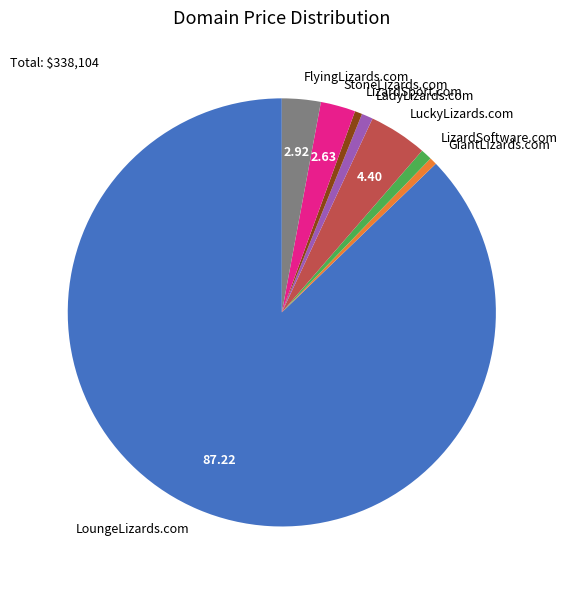

Which slice is the largest?

LoungeLizards.com